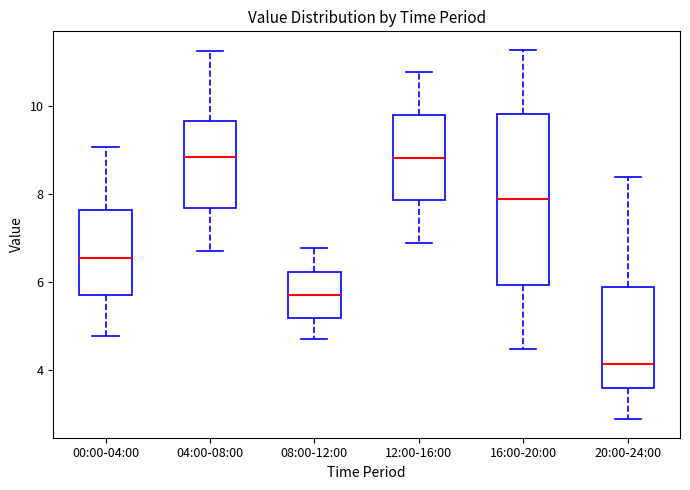

Reading left to right, transcribe this box plot: for each box, give where its median line is, the range the box spans, and where its two whiskers end, as read against the y-axis. The values are not printed on the chart, so give them approximately, as read against the axis.

00:00-04:00: median 6.6, box 5.6 to 7.6, whiskers 4.8 to 9.0
04:00-08:00: median 8.8, box 7.6 to 9.6, whiskers 6.8 to 11.2
08:00-12:00: median 5.8, box 5.2 to 6.2, whiskers 4.8 to 6.8
12:00-16:00: median 8.8, box 7.8 to 9.8, whiskers 6.8 to 10.8
16:00-20:00: median 7.8, box 6.0 to 9.8, whiskers 4.4 to 11.2
20:00-24:00: median 4.2, box 3.6 to 5.8, whiskers 2.8 to 8.4